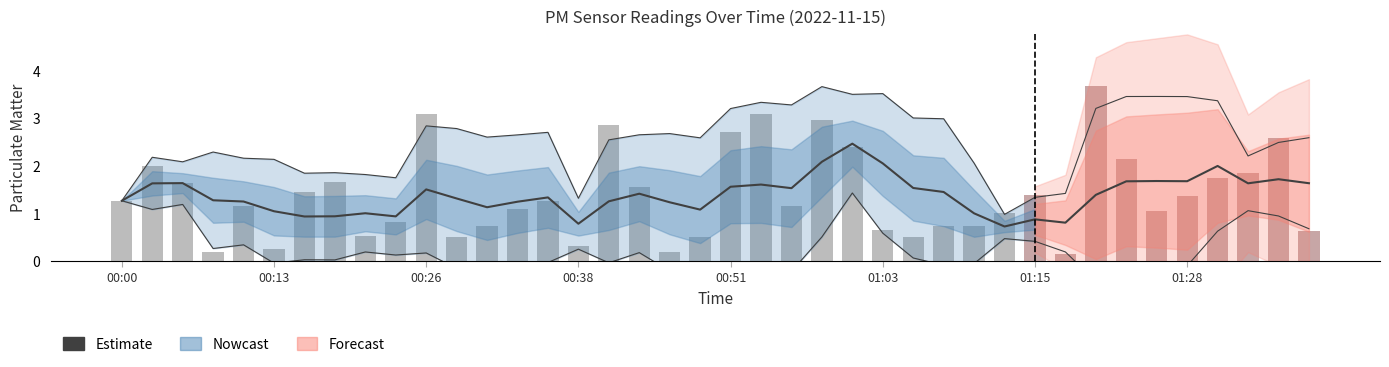

What is the smallest value displayed?

0.7